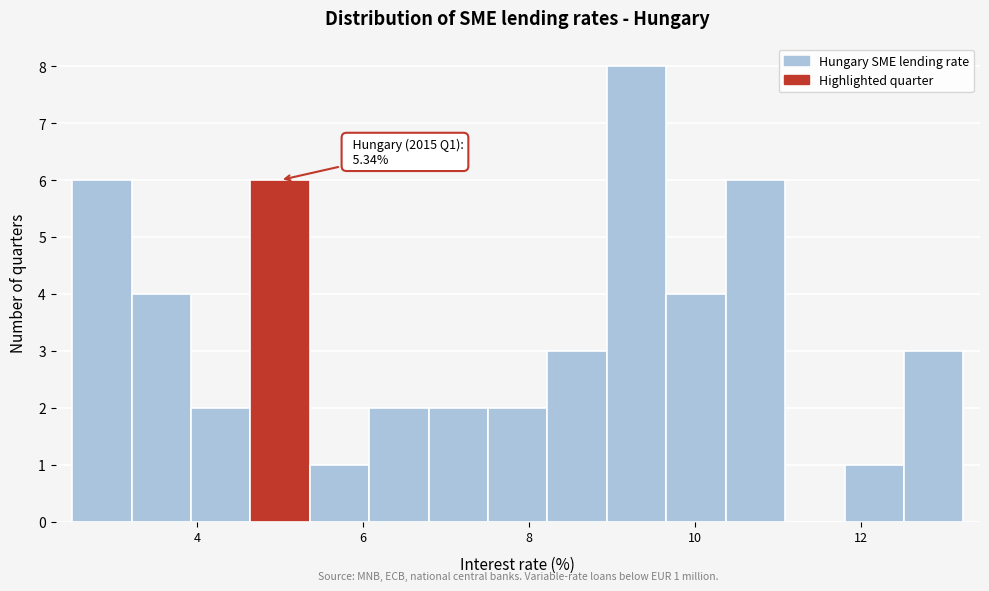

Read against the x-axis, roughly where is the centre of the tallest bar?

9.2